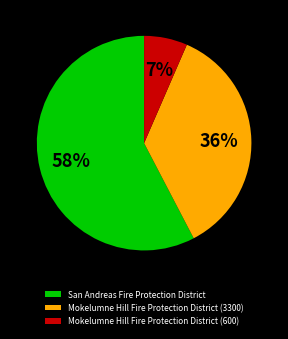

How many segments does this pie chart have?

3